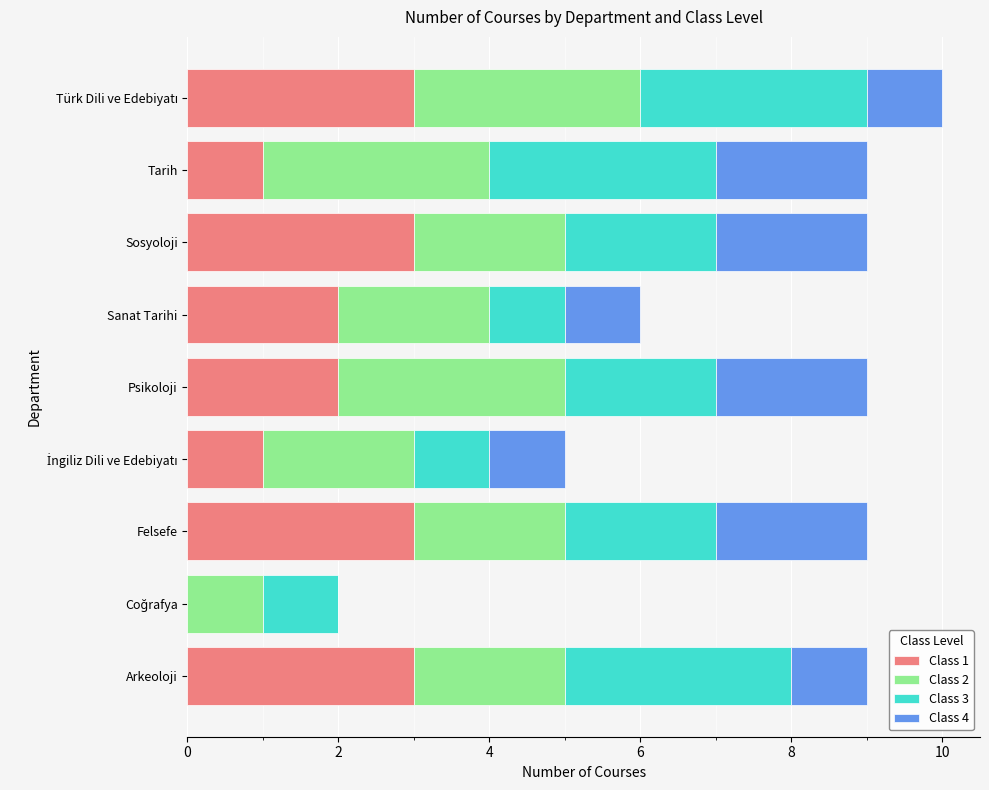

How many data points does each series have?

9